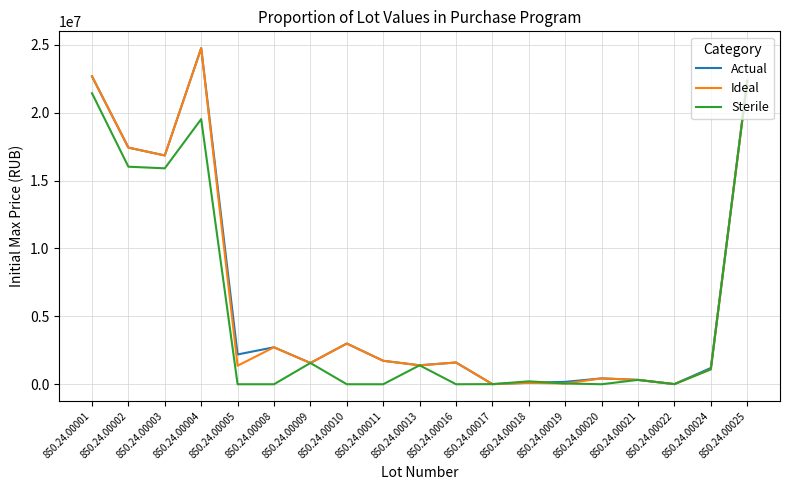

Which category has the highest value across all series?

850.24.00004